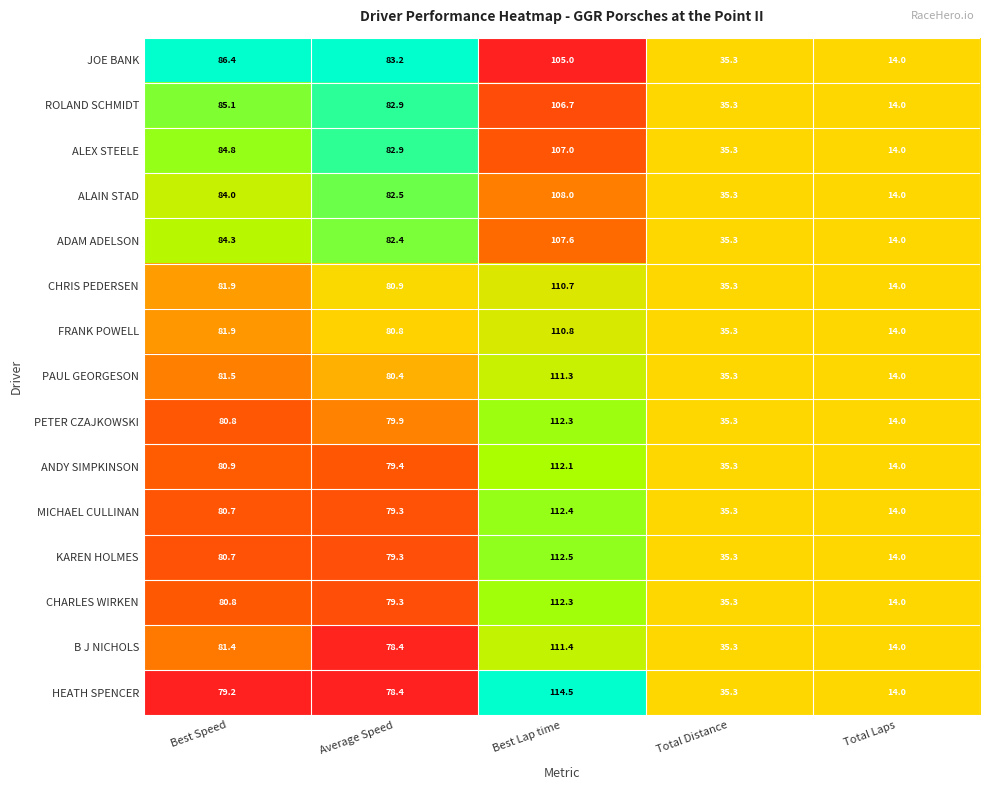

Is it true that MICHAEL CULLINAN equals 28.1 at Best Lap time?

False